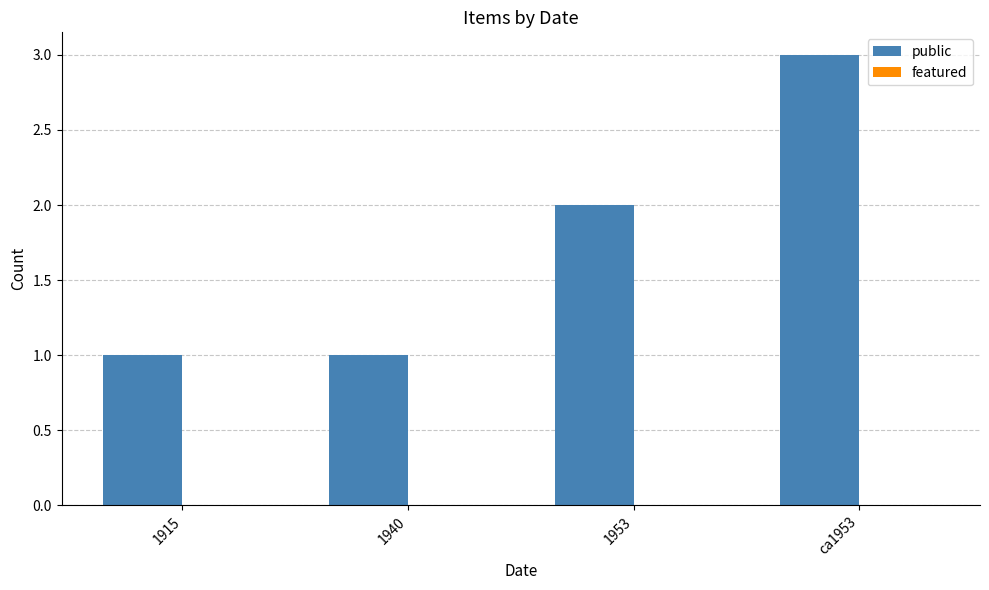

What is the sum of the values at ca1953 and 1953?

5